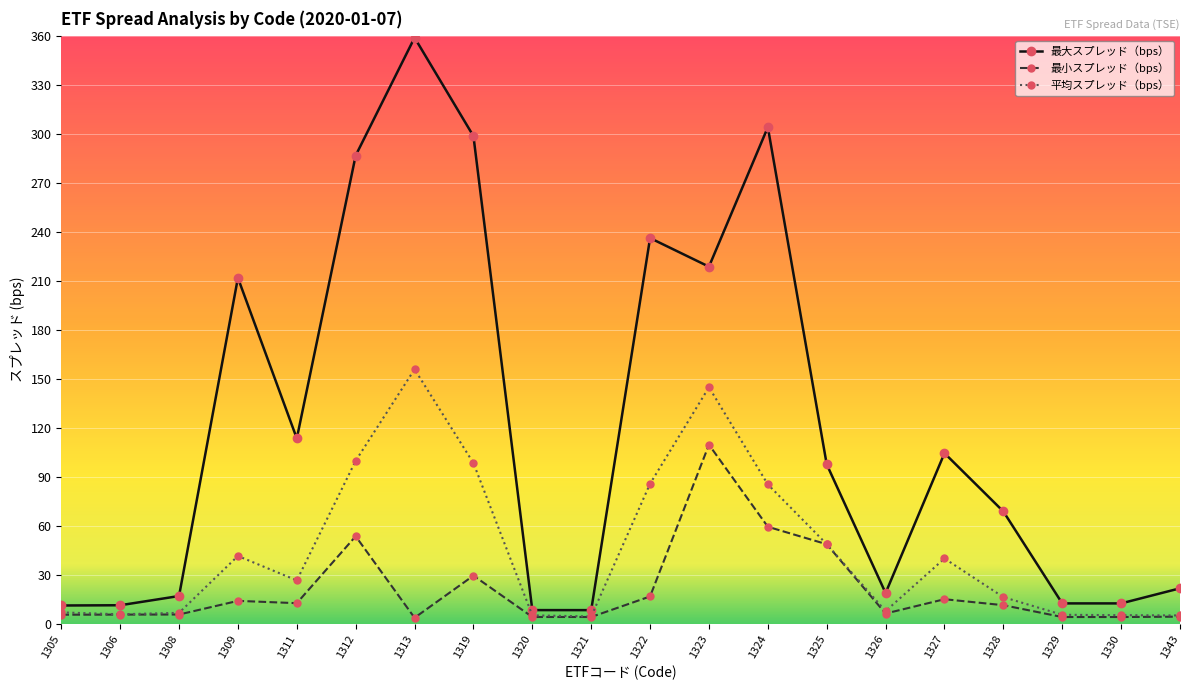

What value does the 最小スプレッド（bps） series have at 1343?

4.3